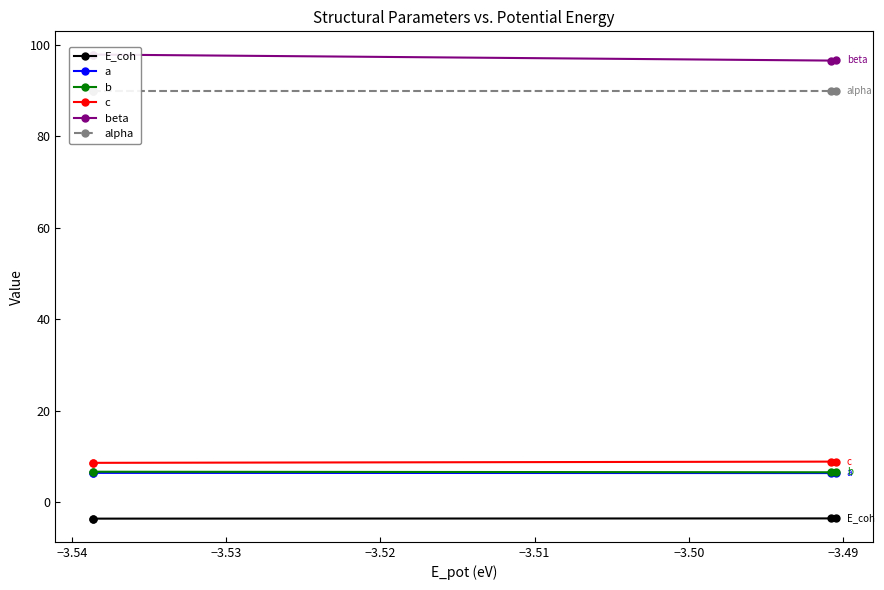

What is the value of the E_coh point at the 4th from the left?

-3.5